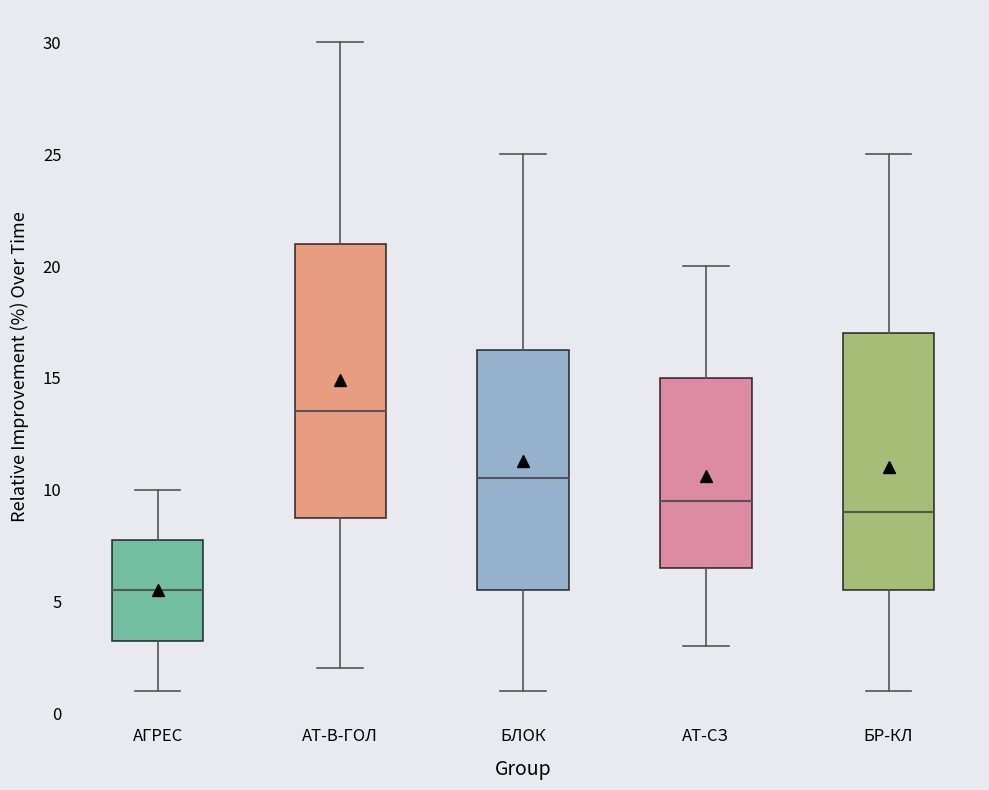

Where does the upper whisker of the box for АТ-В-ГОЛ end on the y-axis? The values are not printed on the chart, so give them approximately, as read against the axis.

30.0